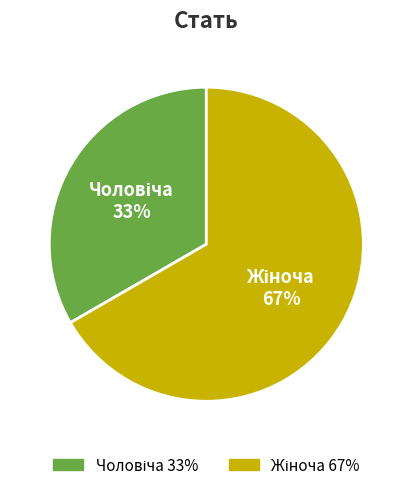

To the nearest percent, what is the average slice percentage?

50%